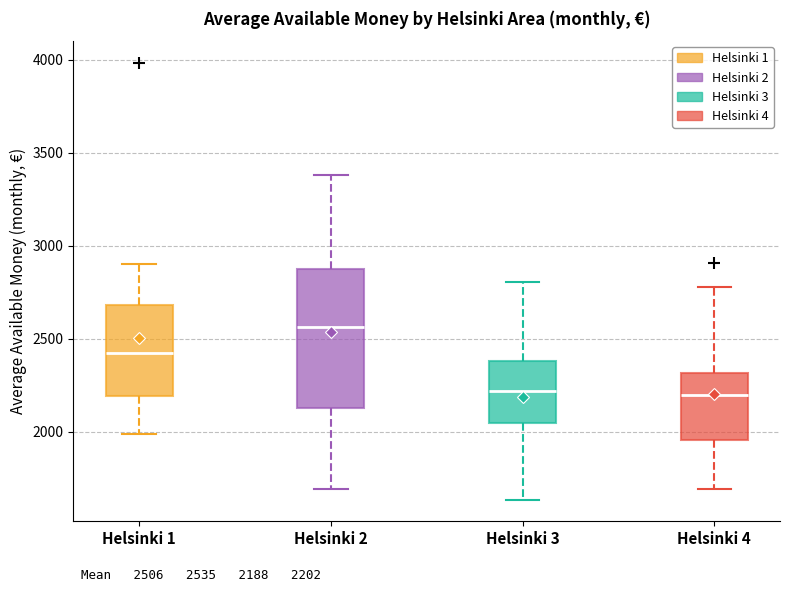

Comparing the boxes themselves (not the whiskers), which one is the tallest?

Helsinki 2